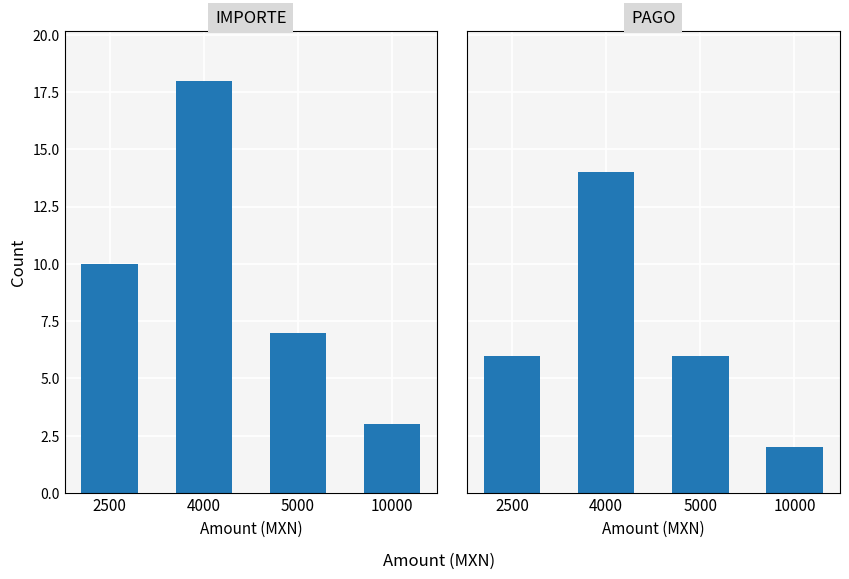

Which series has the widest spread of values?

IMPORTE